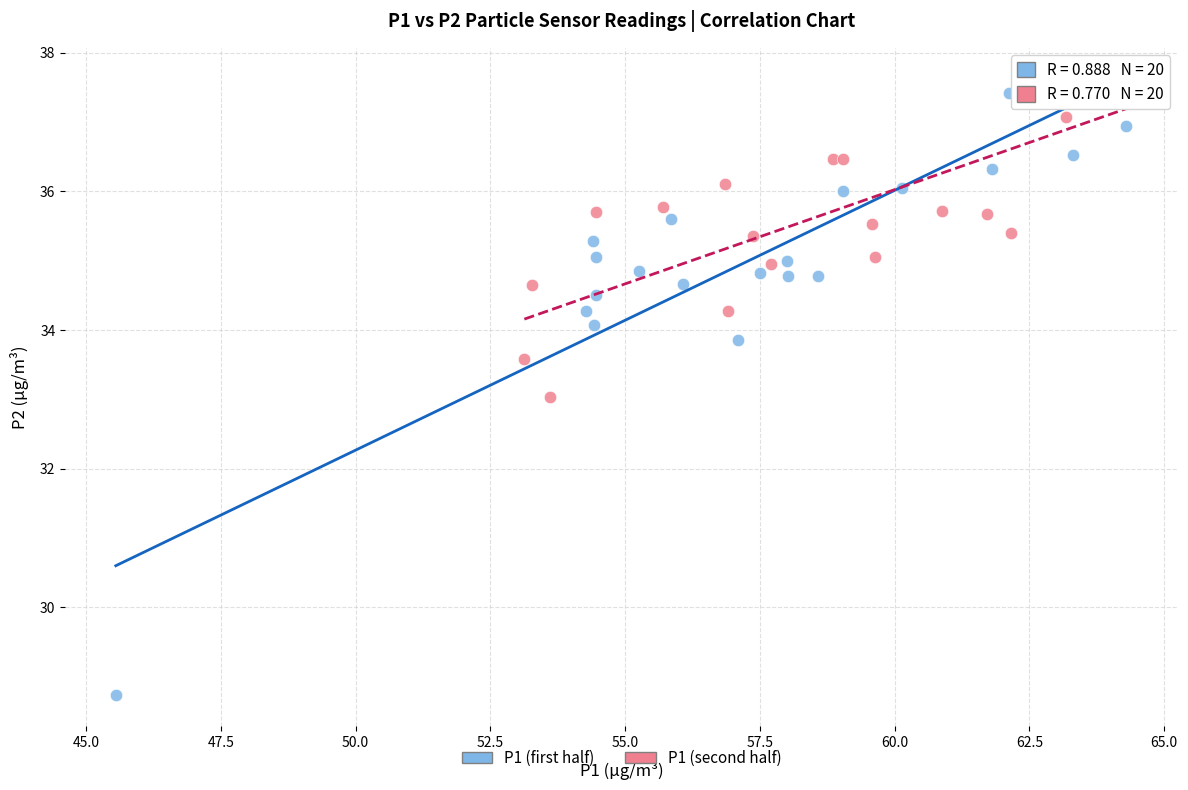

Which series has the largest Y range (max minus min)?

P1 (first half)